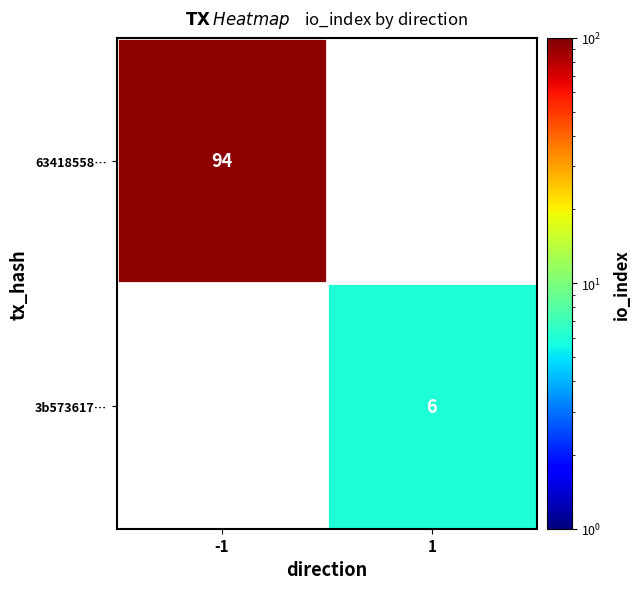

How many data points does each series have?

2